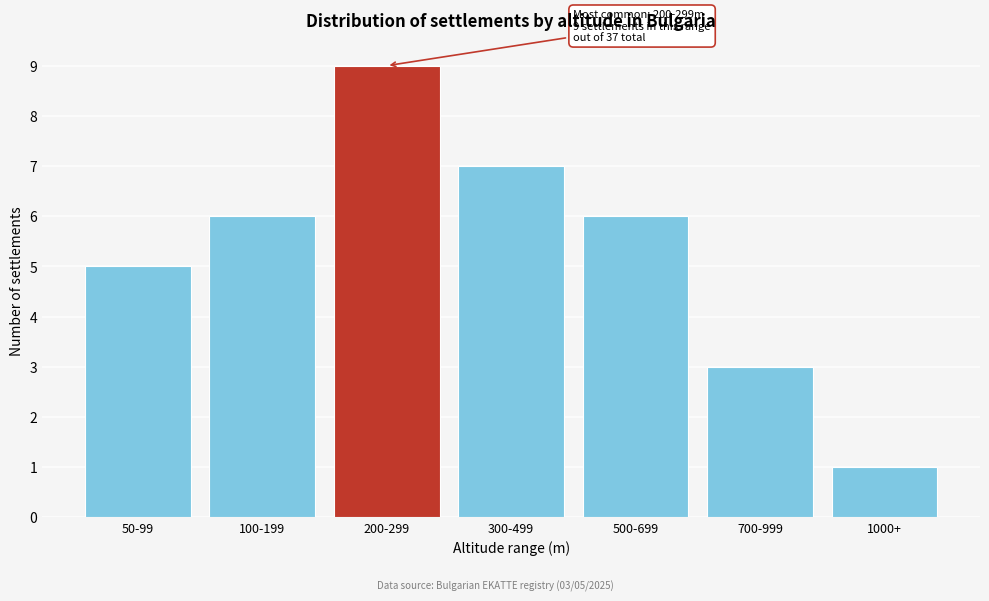

Reading left to right, what are all the values shown in this chart?

5	6	9	7	6	3	1